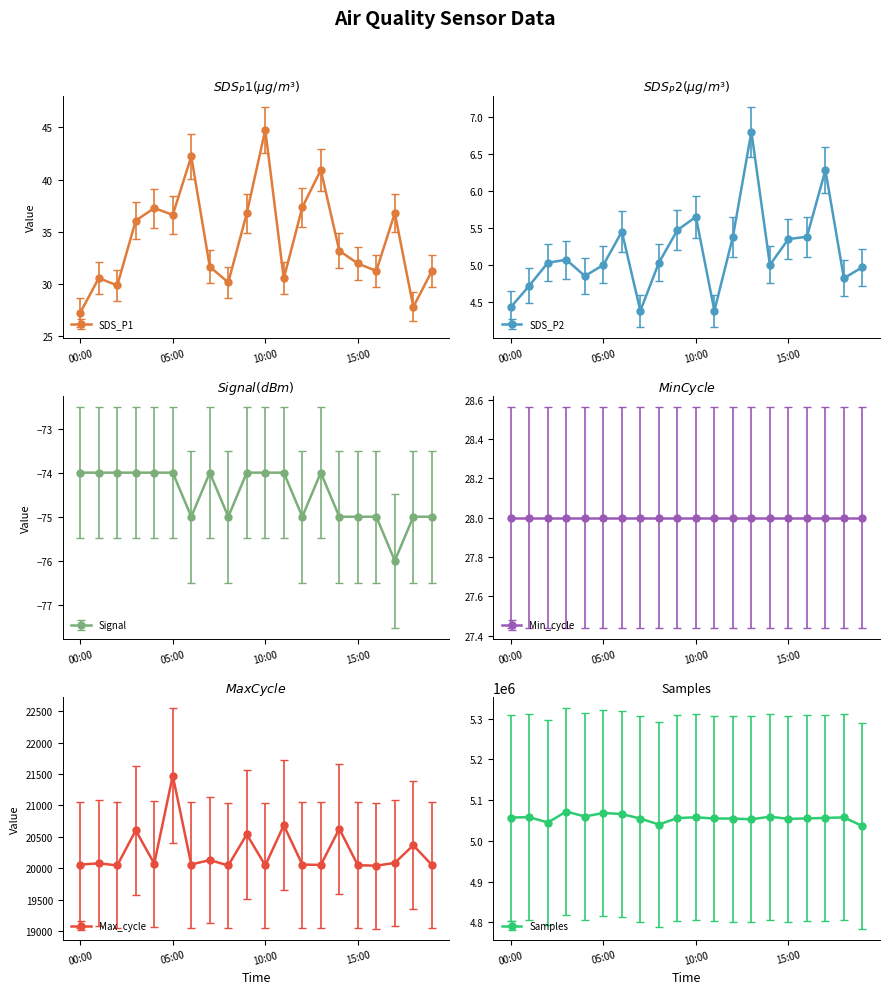

True or false: Samples and SDS_P1 intersect in this chart.

False